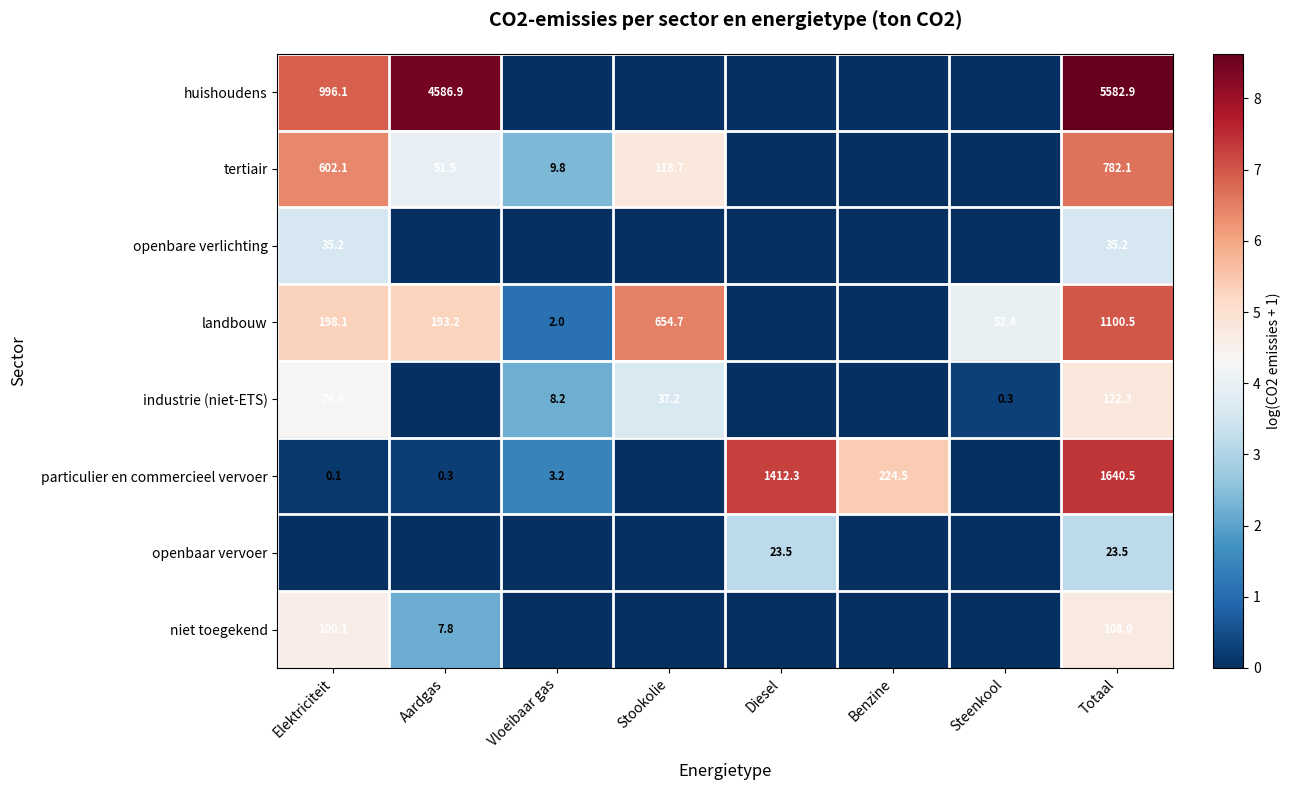

The value of tertiair at Elektriciteit is 602.1. True or false?

True